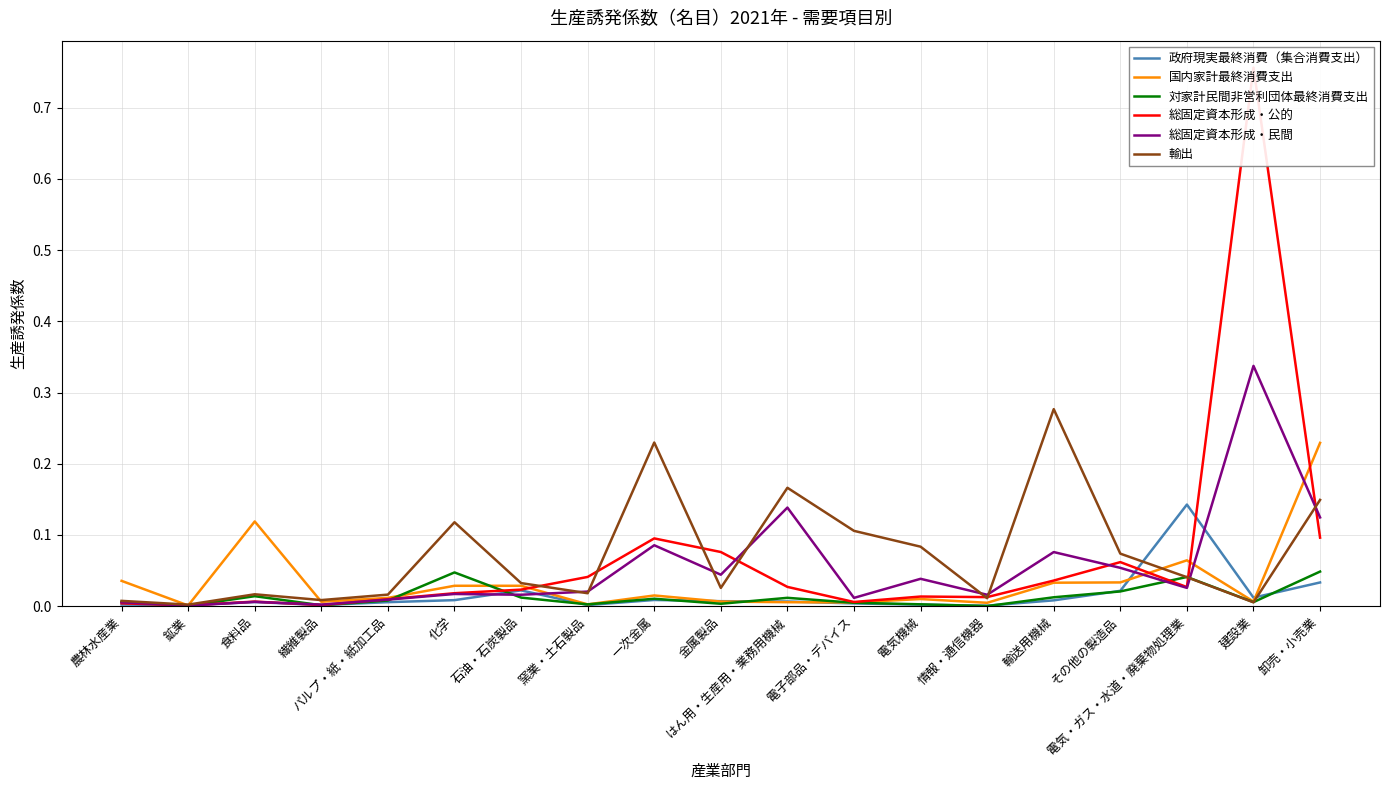

Which label corresponds to the largest value in the chart?

建設業